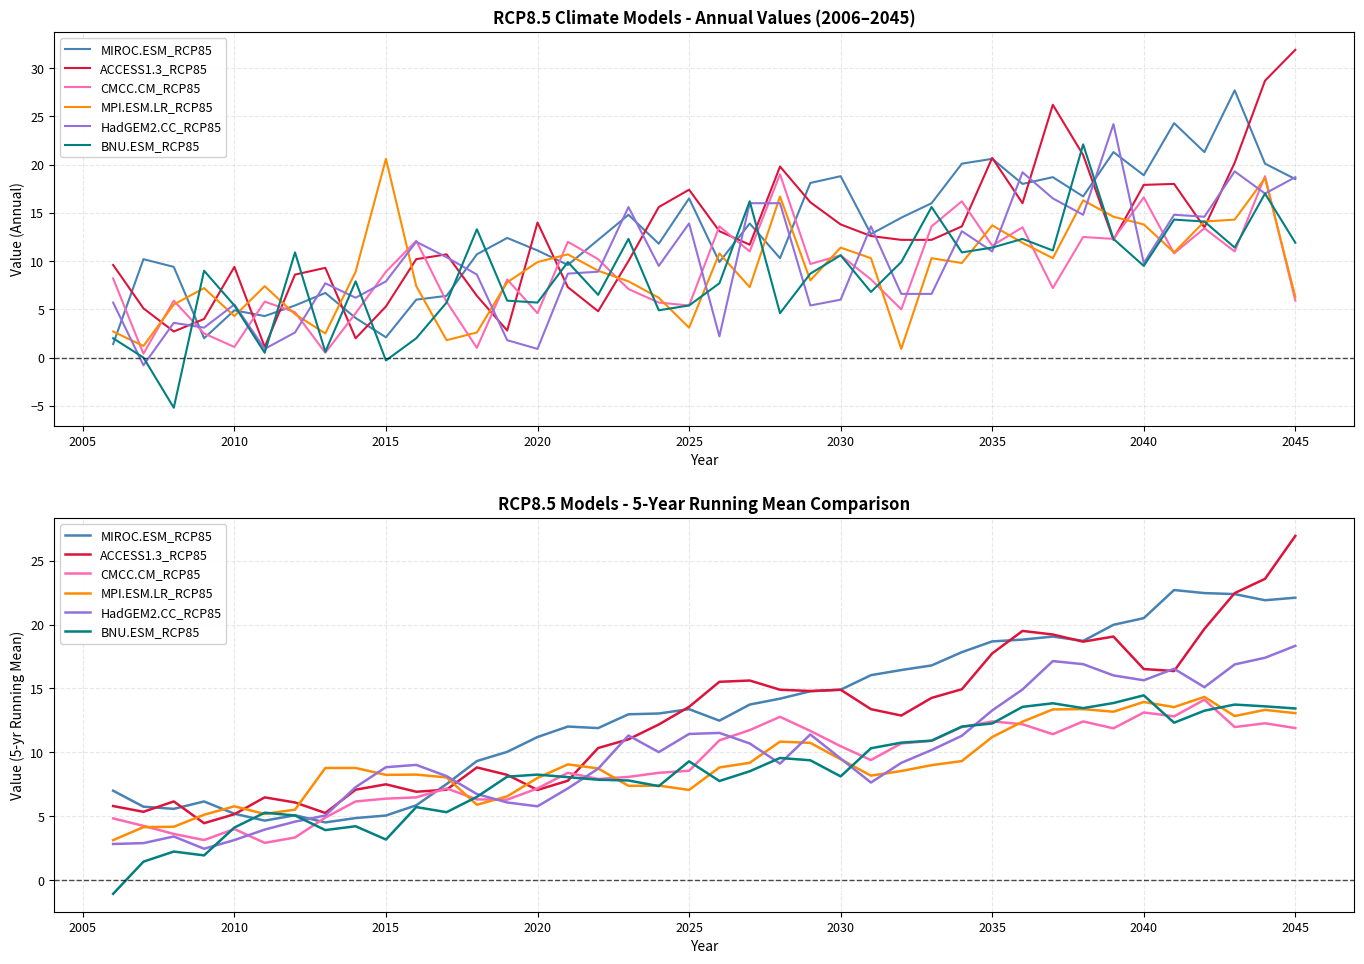

How many values in the CMCC.CM_RCP85 series are below 9?

20